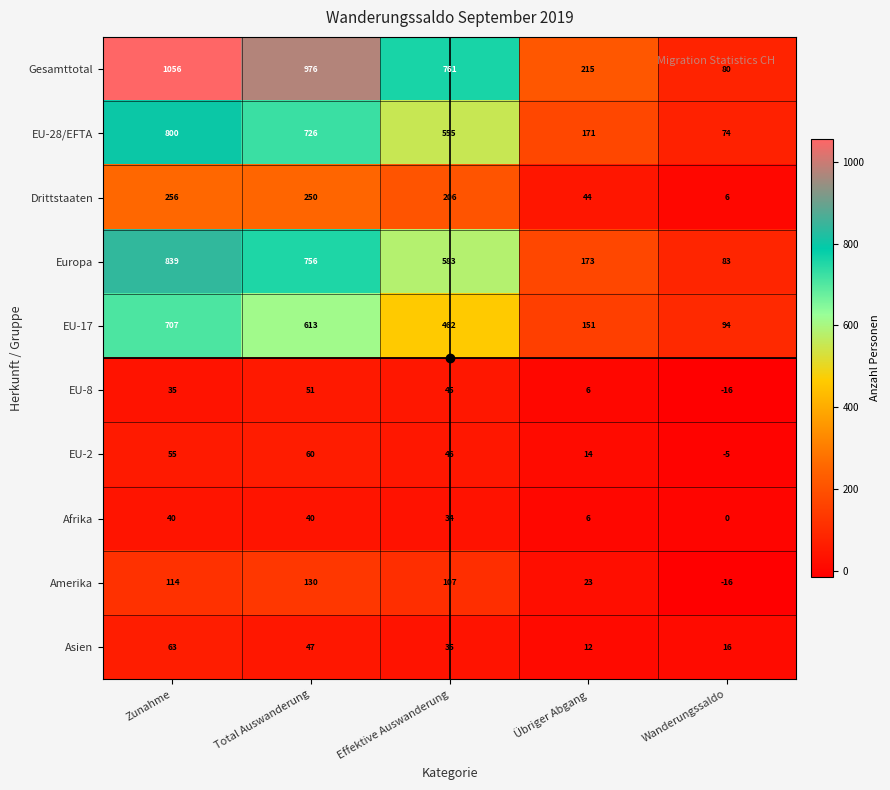

Is it true that EU-28/EFTA equals 307 at Übriger Abgang?

False